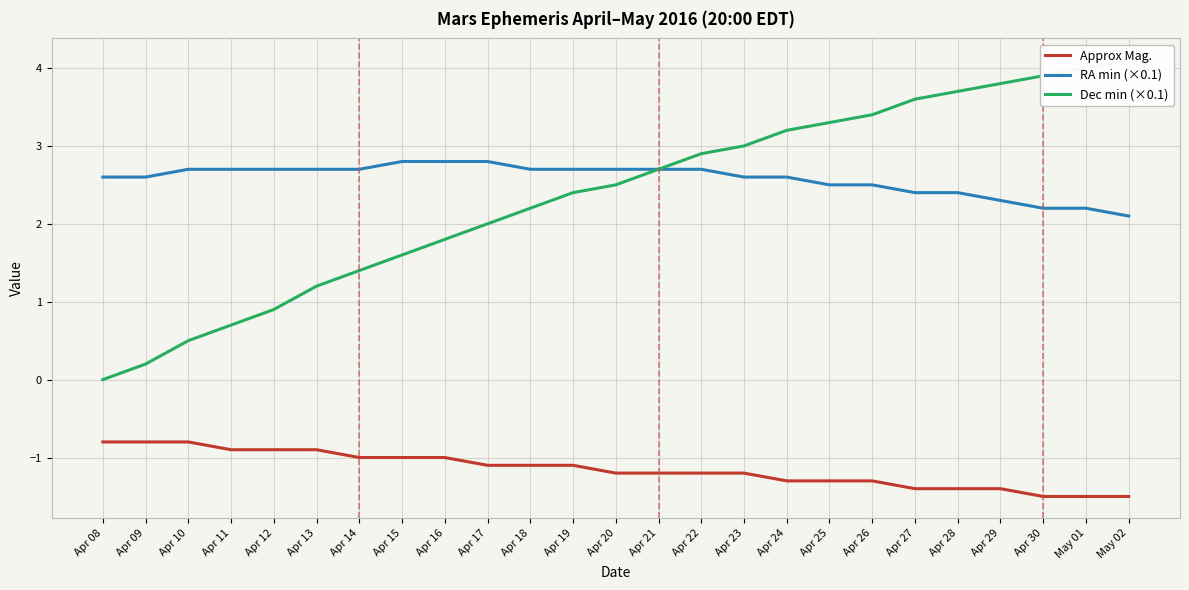

What is the label of the 25th point from the left?

May 02